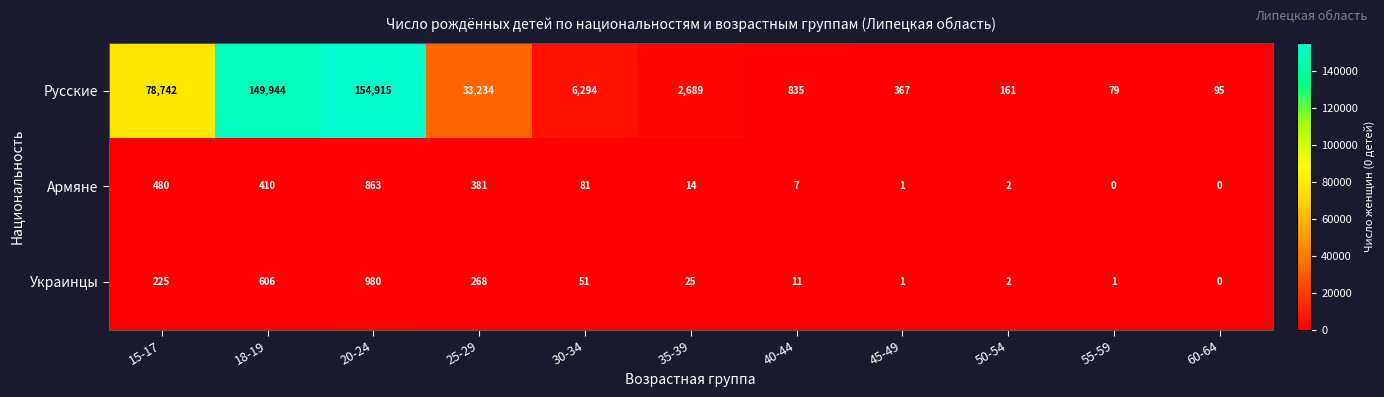

What is the difference between the Армяне values at 30-34 and 50-54?

79